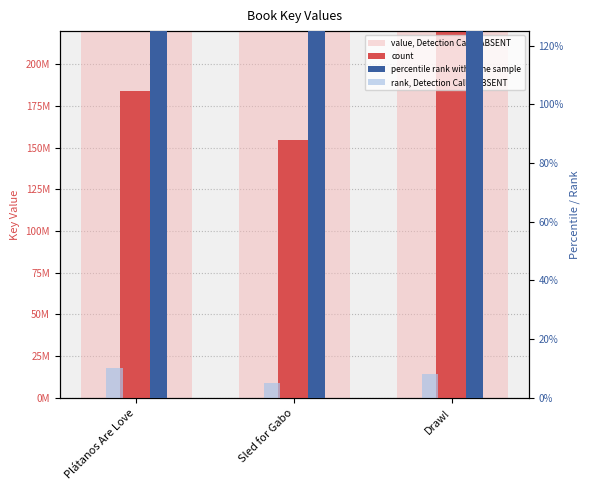

The value of percentile rank within the sample at Plátanos Are Love is 324.2. True or false?

False